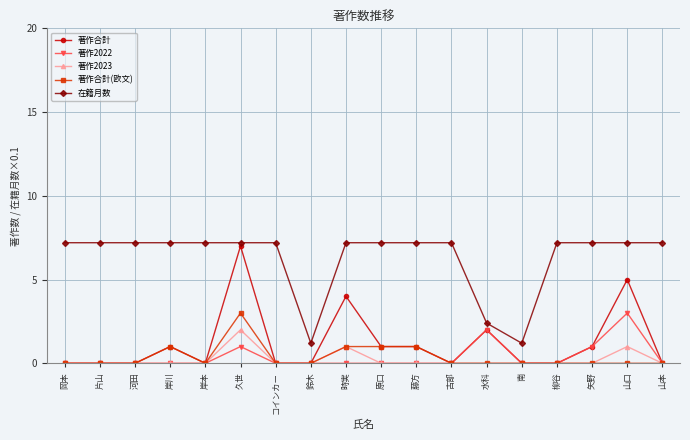

True or false: 在籍月数 and 著作2023 intersect in this chart.

False